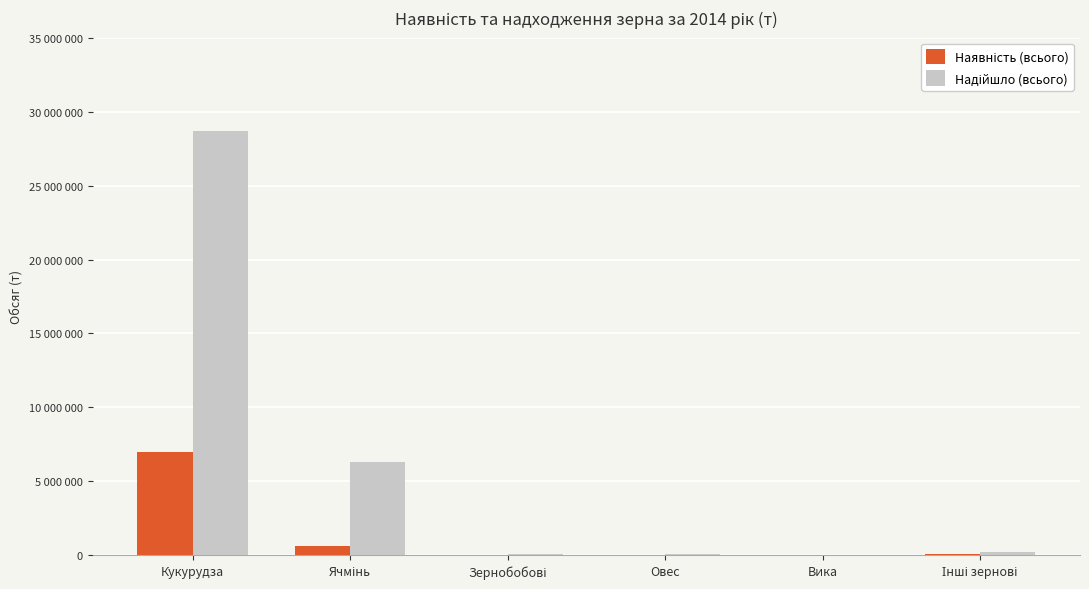

What position from the right is Інші зернові?

1